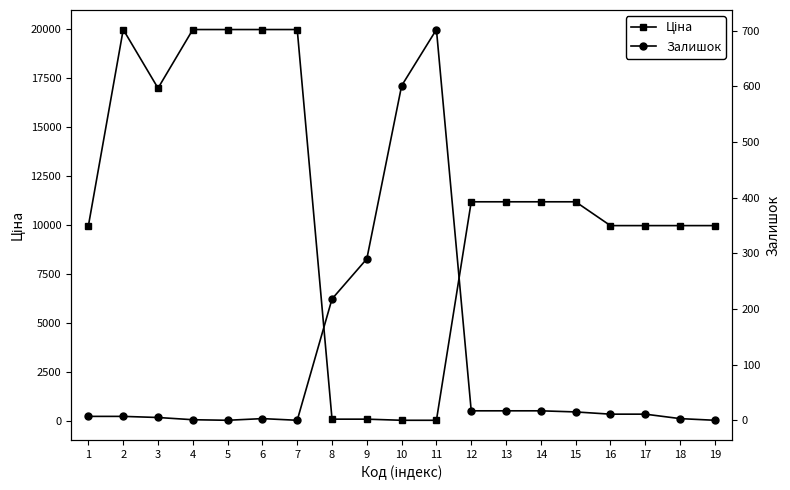

Does the chart display data point markers on the line(s)?

Yes